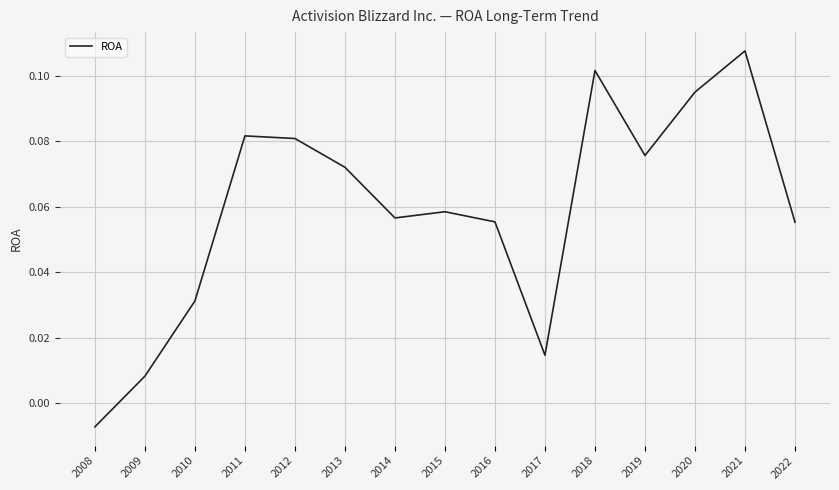

Which category has the lowest value across all series?

2008